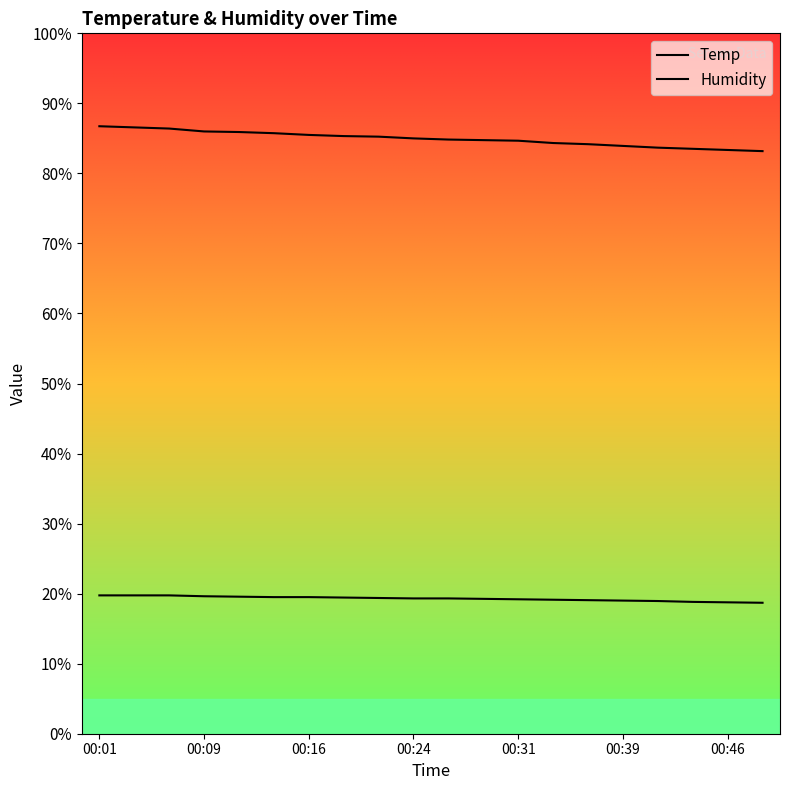

Which label corresponds to the largest value in the chart?

00:01